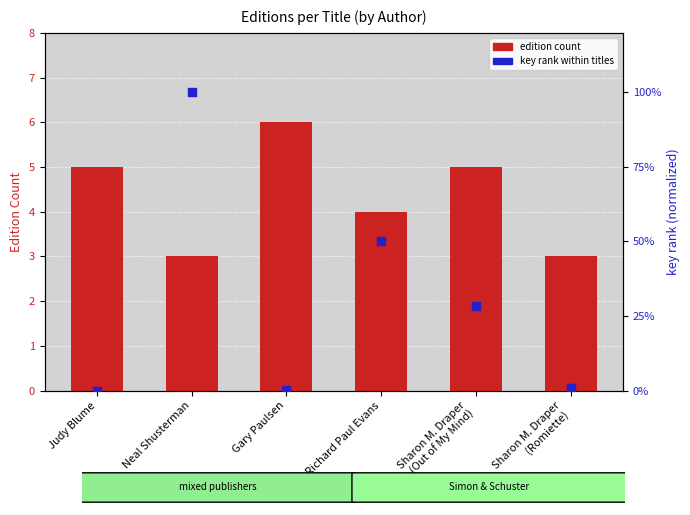

Which series reaches the maximum Y coordinate?

key rank